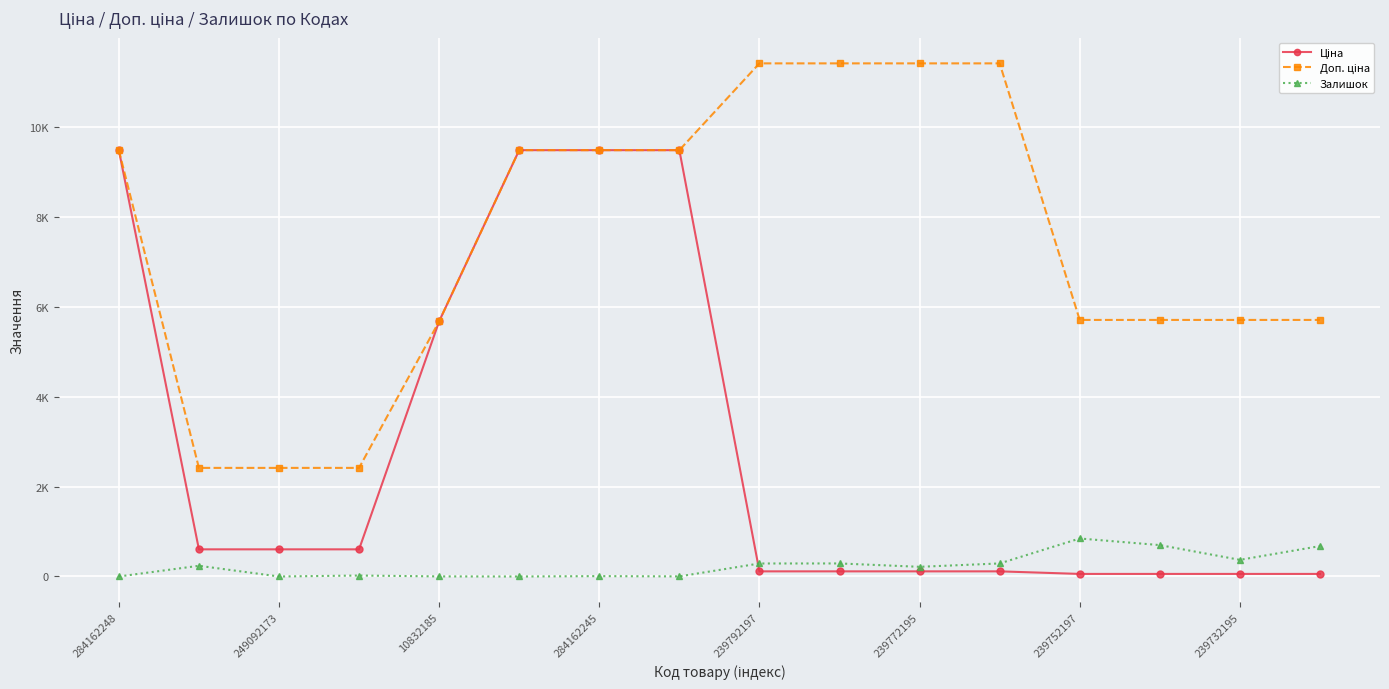

Which category has the lowest value in the Залишок series?

284162248